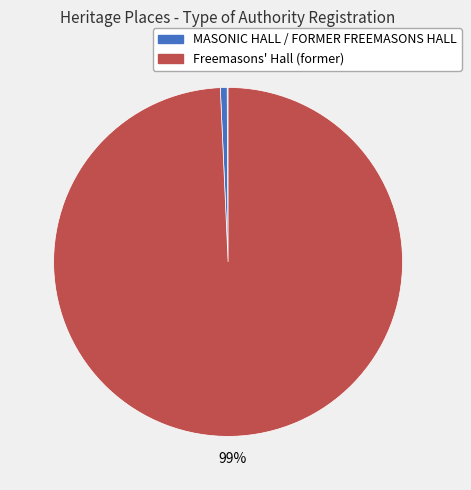

Count the number of slices in the pie.

3